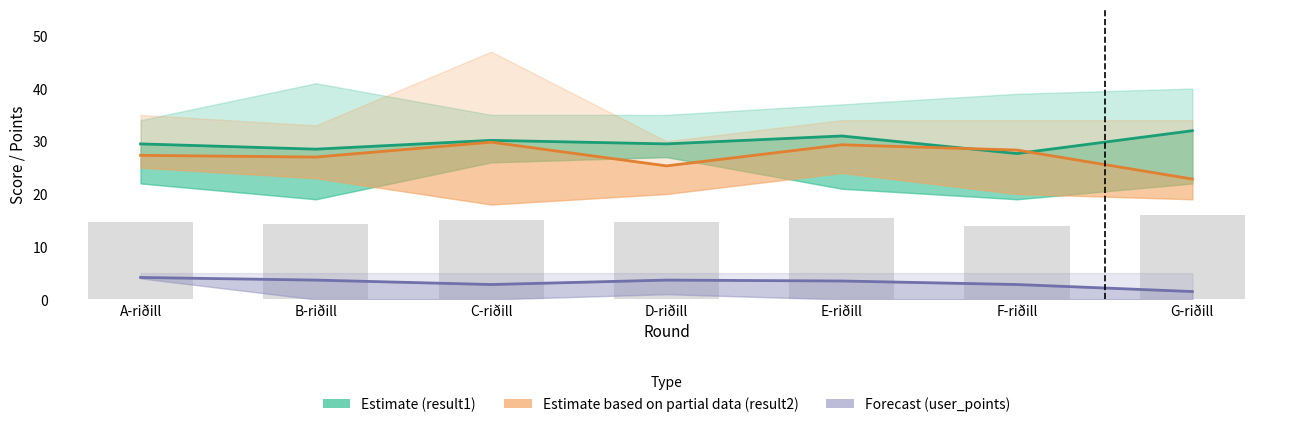

At which label does Estimate (result1) reach its minimum?

F-riðill